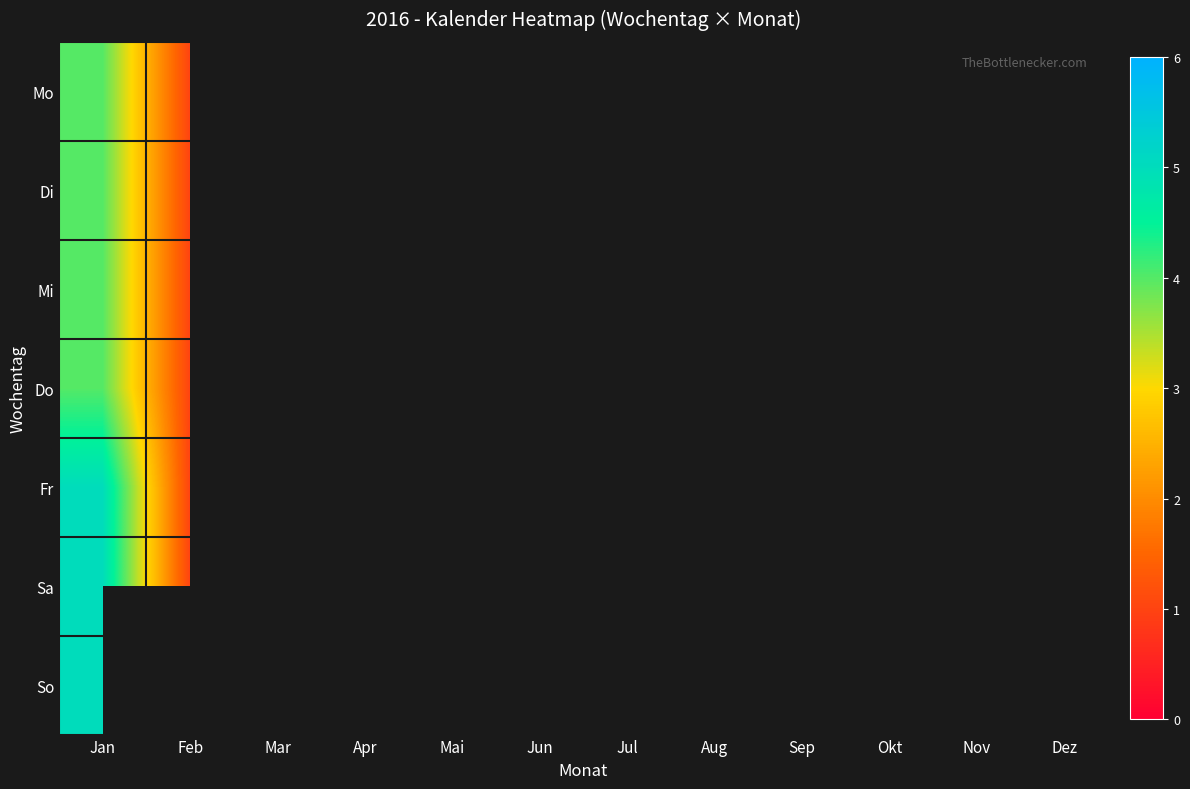

Which series has the largest range (max minus min)?

Fr